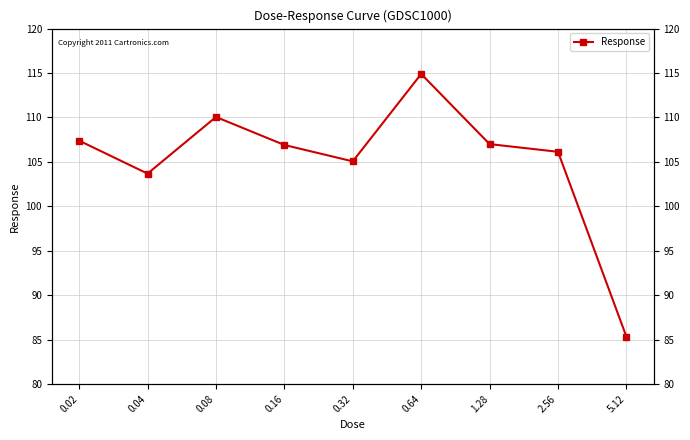

What is the smallest value displayed?

85.3